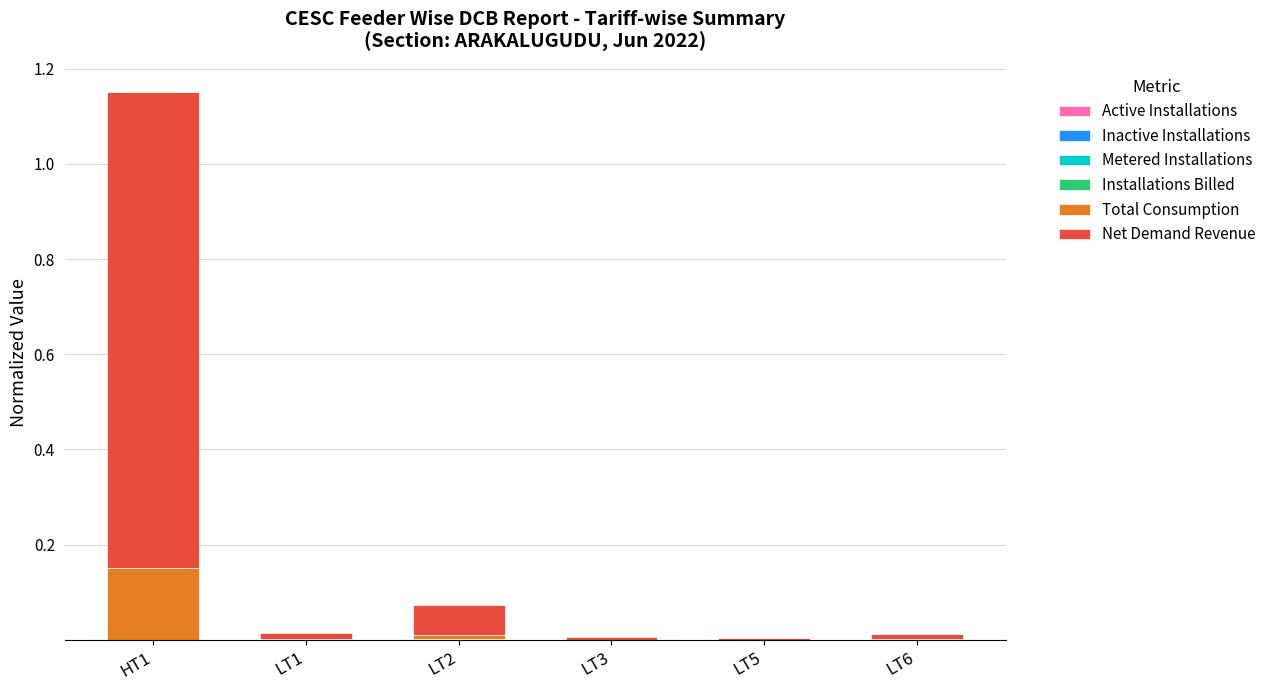

At which category is the sum across all series the highest?

HT1